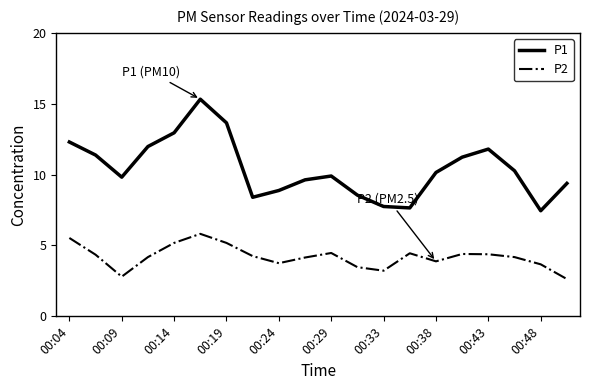

What is the difference between the maximum and minimum values in the P1 series?

7.9